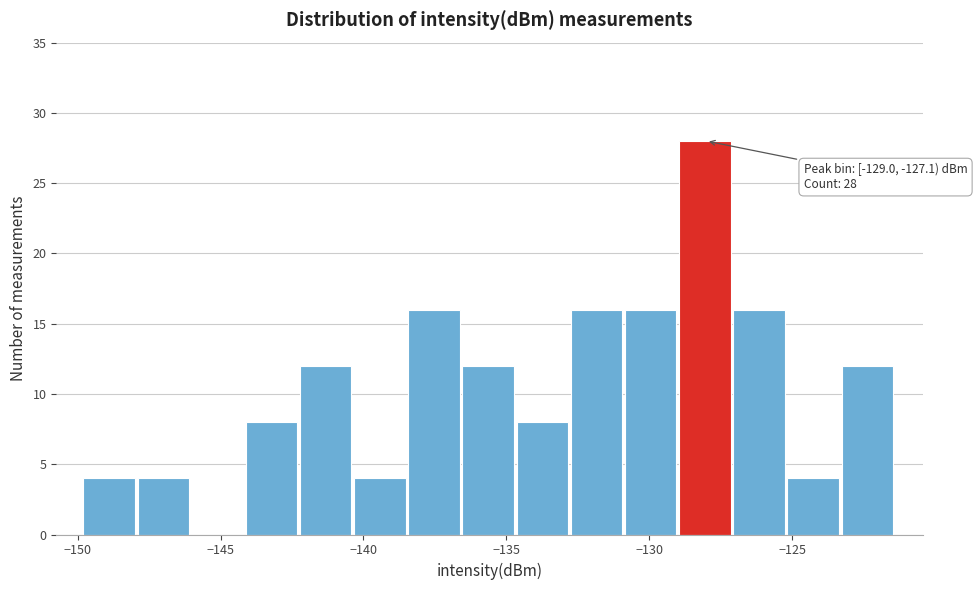

Around what value on the x-axis is the tallest bar? Give the approximate position of its centre, as read against the axis.

-128.0